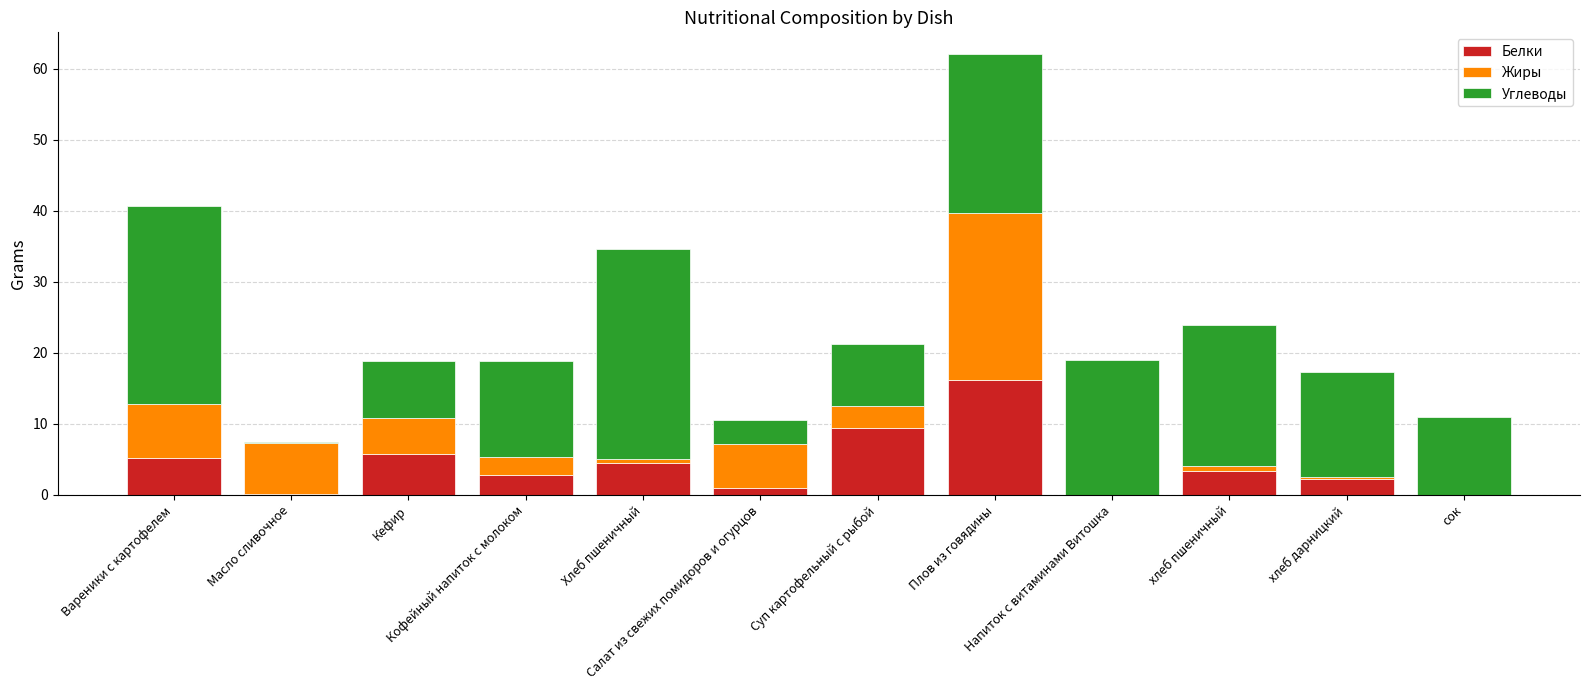

Are the bars grouped side by side (vs. stacked)?

No